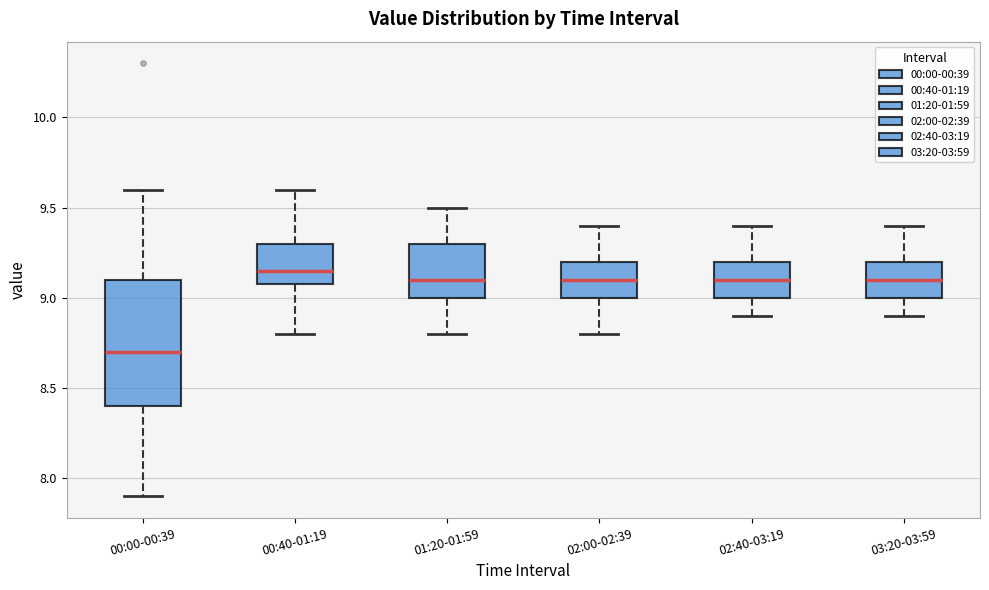

Which box's median line is the lowest?

00:00-00:39